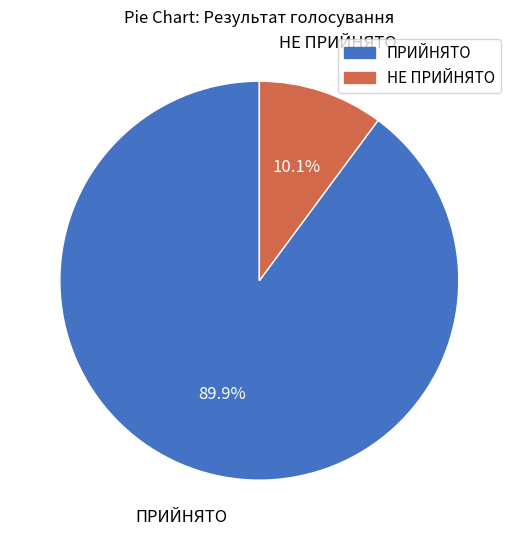

The НЕ ПРИЙНЯТО slice represents 1% of the pie. True or false?

False